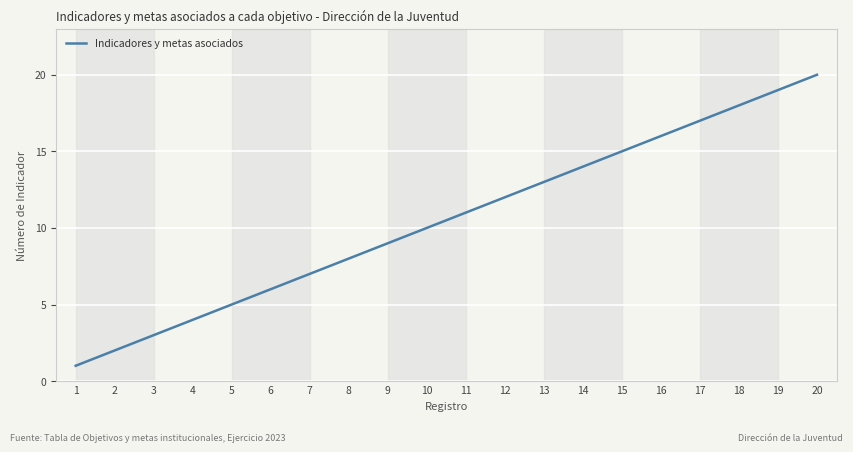

Reading left to right, transcribe all the data shown in this chart.

1=1	2=2	3=3	4=4	5=5	6=6	7=7	8=8	9=9	10=10	11=11	12=12	13=13	14=14	15=15	16=16	17=17	18=18	19=19	20=20